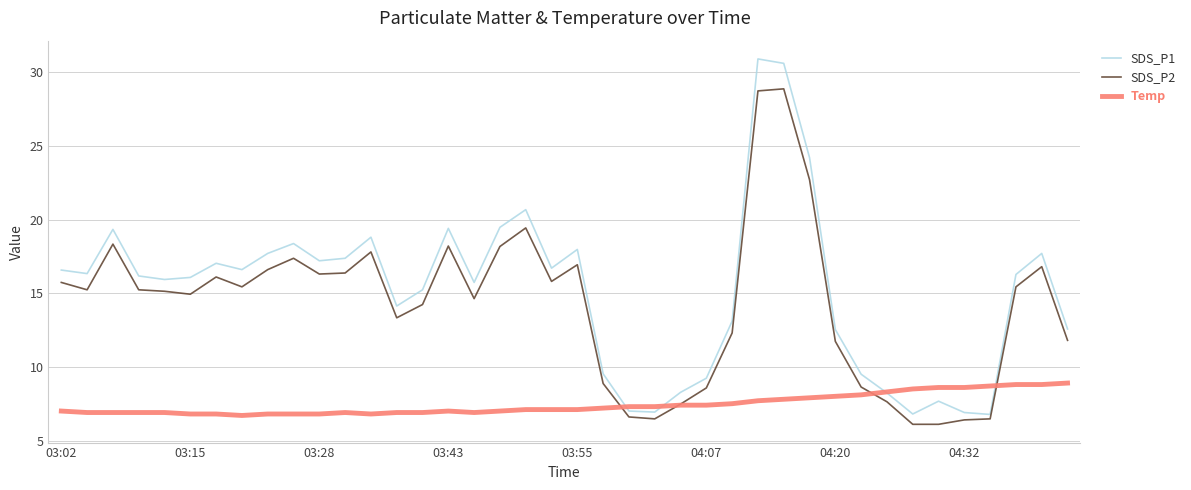

Rank the series by their maximum value, from lowest to highest.

Temp, SDS_P2, SDS_P1